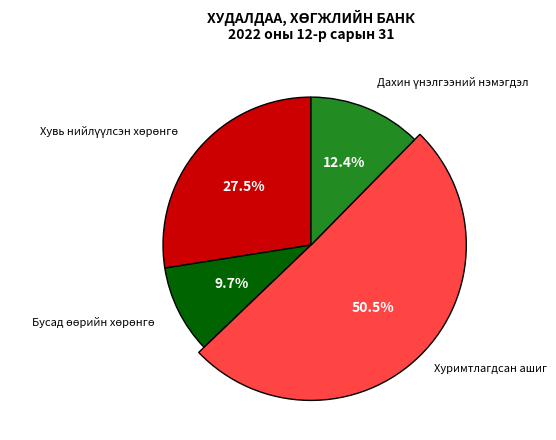

What is the largest slice in the pie chart?

Хуримтлагдсан ашиг